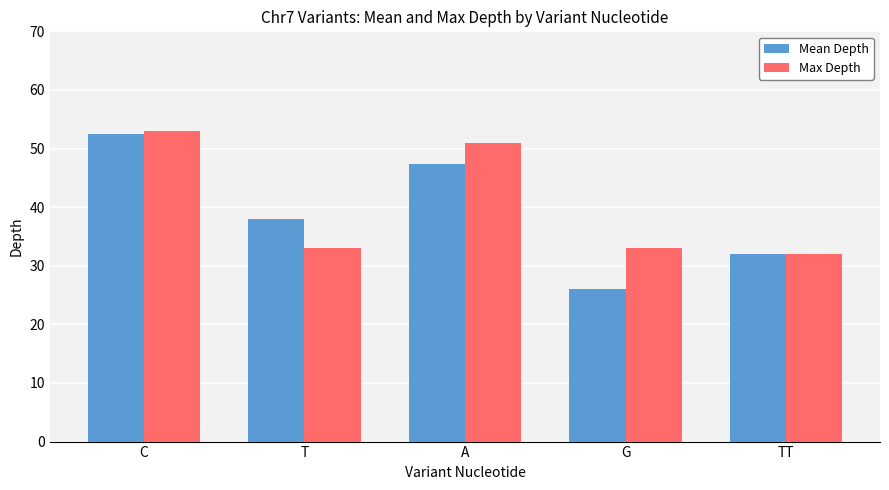

What is the difference between the second highest and minimum values in the Max Depth series?

19.0